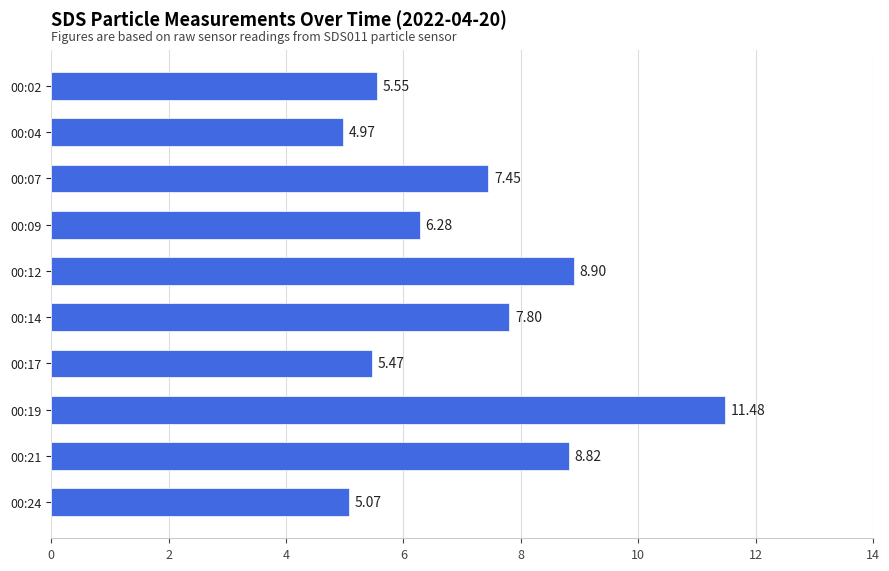

Between 00:24 and 00:21, which is larger?

00:21